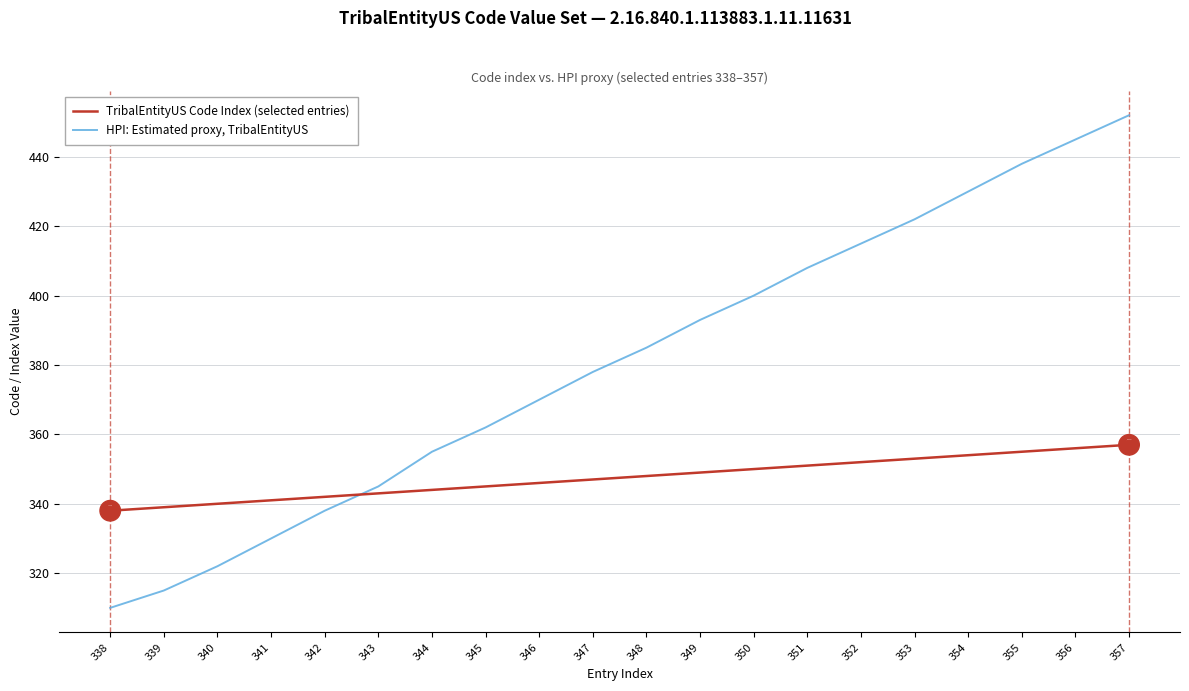

Reading left to right, list all the values displayed in this chart.

TribalEntityUS Code Index (selected entries): 338=338	339=339	340=340	341=341	342=342	343=343	344=344	345=345	346=346	347=347	348=348	349=349	350=350	351=351	352=352	353=353	354=354	355=355	356=356	357=357
HPI: Estimated proxy, TribalEntityUS: 338=310	339=315	340=322	341=330	342=338	343=345	344=355	345=362	346=370	347=378	348=385	349=393	350=400	351=408	352=415	353=422	354=430	355=438	356=445	357=452